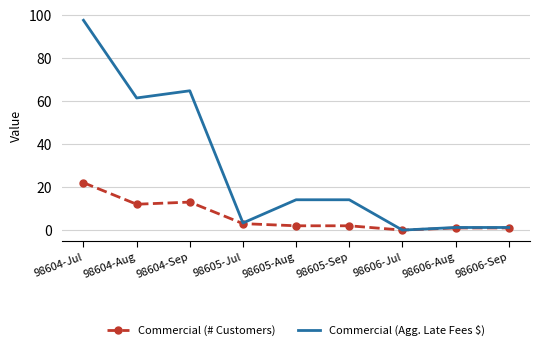

Which series has the largest total across all categories?

Commercial (Agg. Late Fees $)